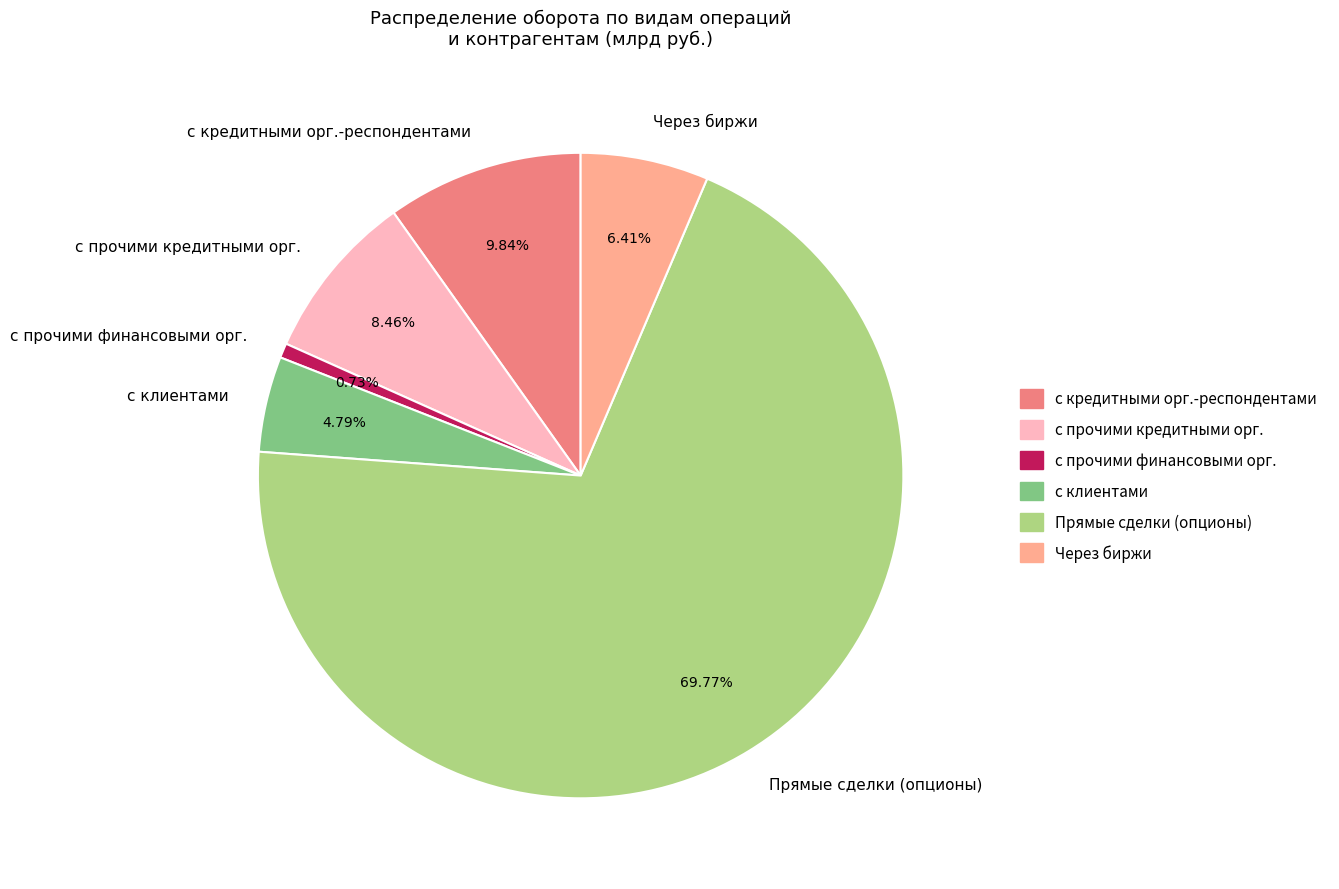

Combined, do с кредитными орг.-респондентами and с прочими кредитными орг. account for over 50%?

No